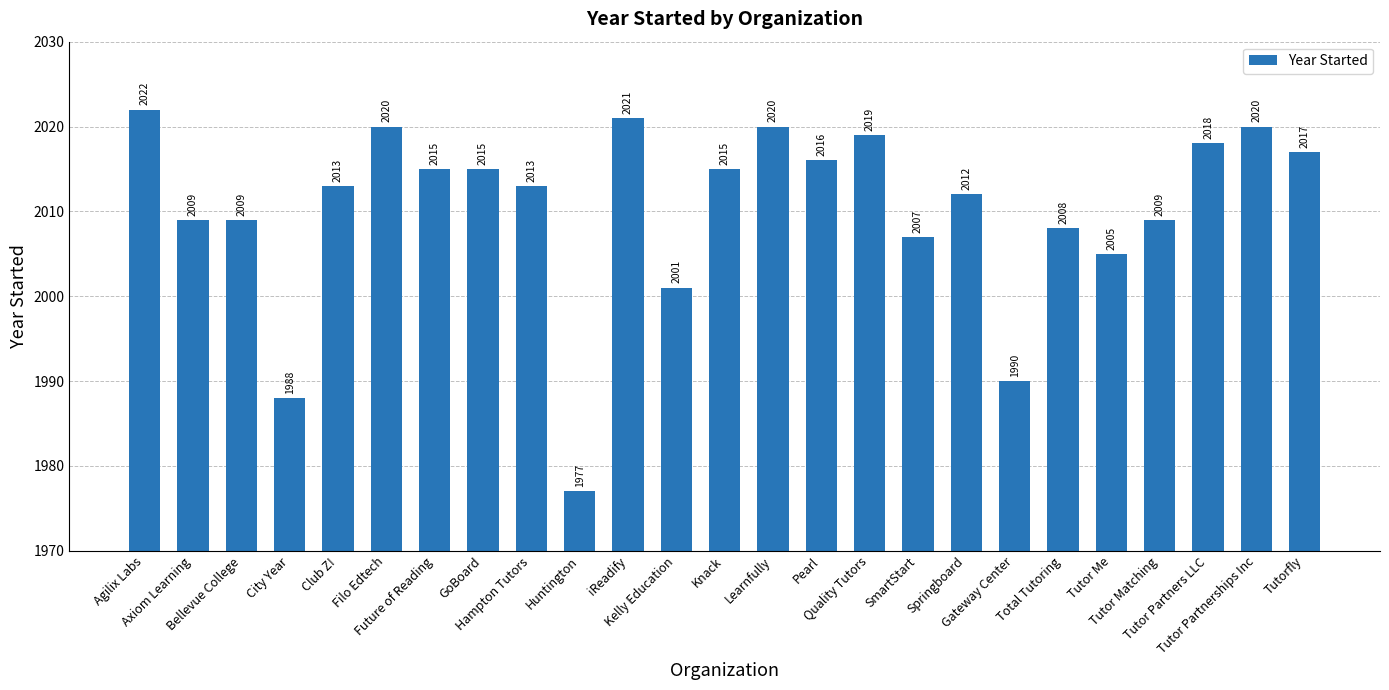

What is the ratio of the value at iReadify to the value at Tutor Matching?

1.0